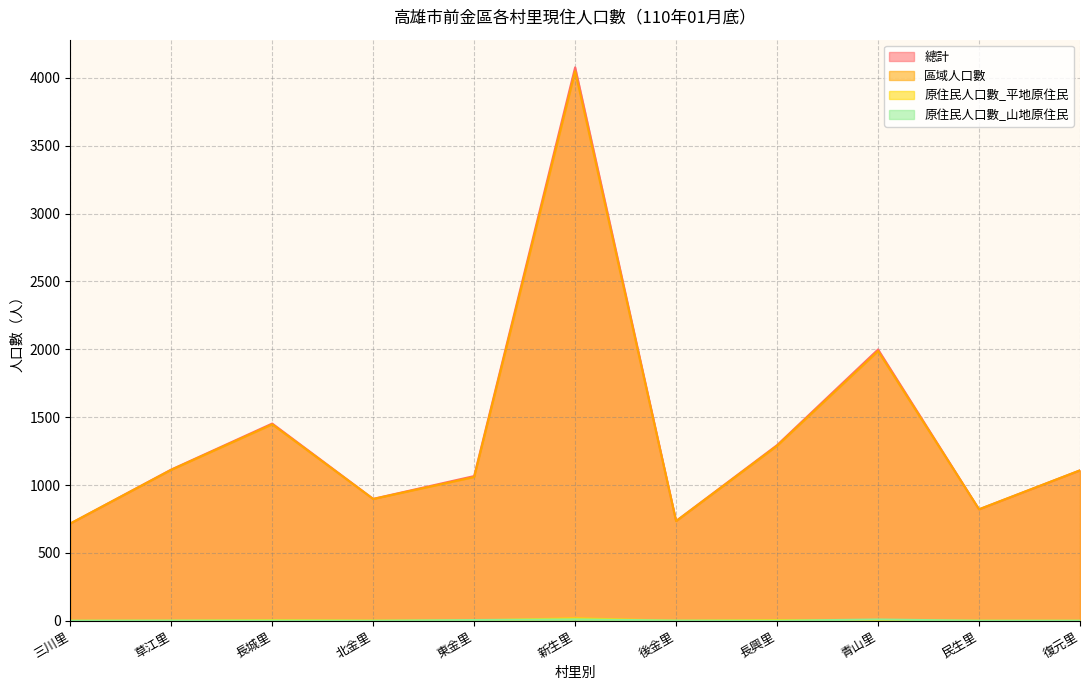

At how many categories does at least one series exceed 3625?

1